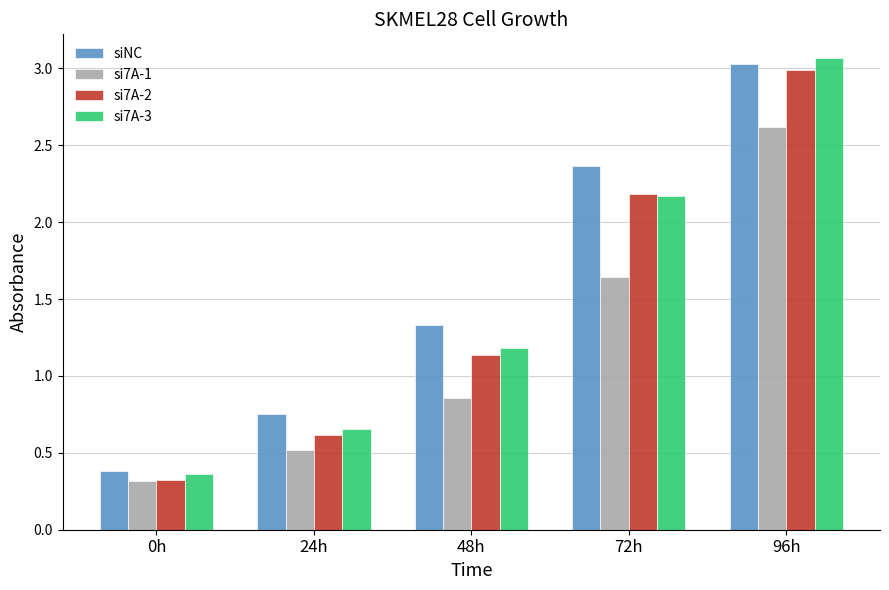

What is the value of the si7A-2 bar at the 5th from the left?

3.0